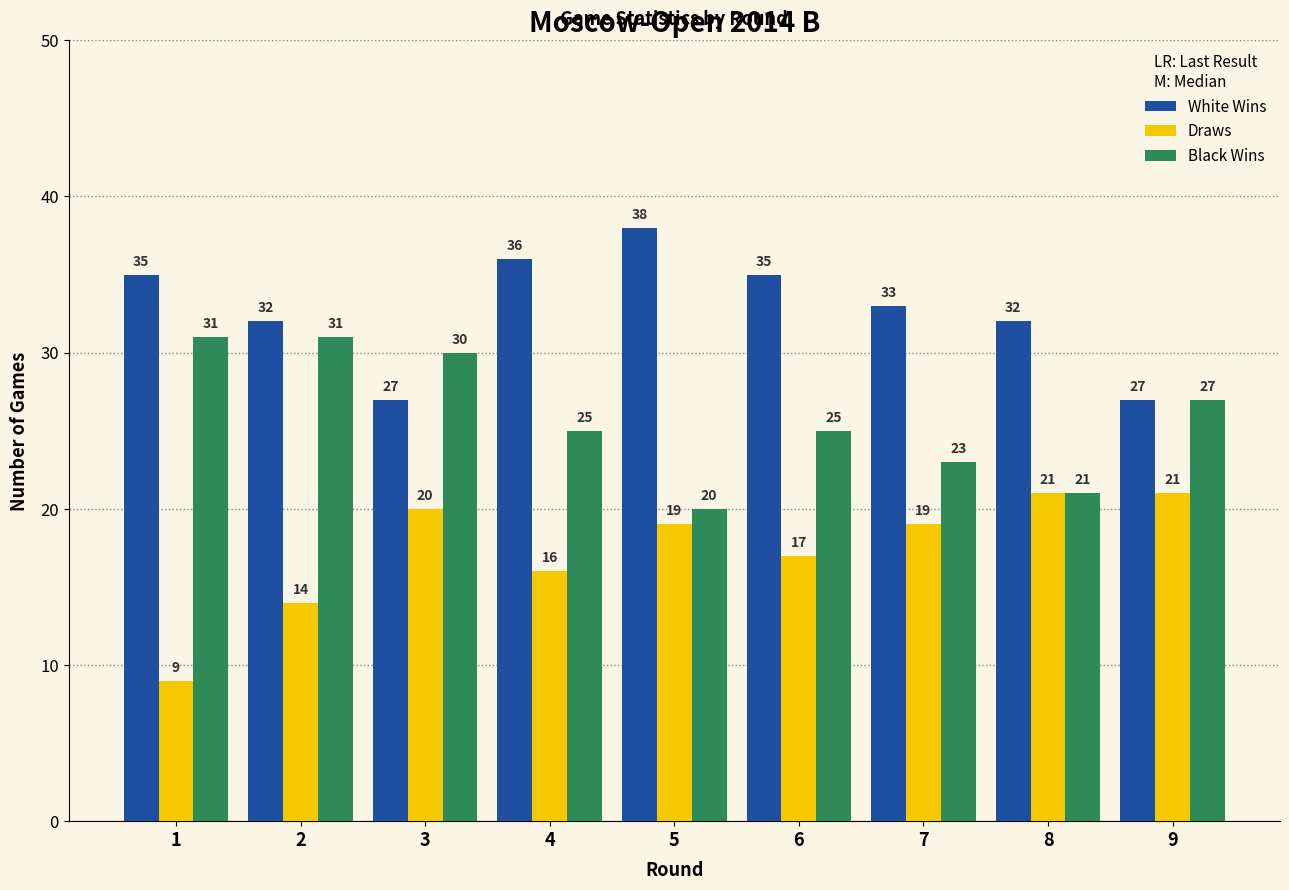

How many data points in Black Wins are less than 25?

3